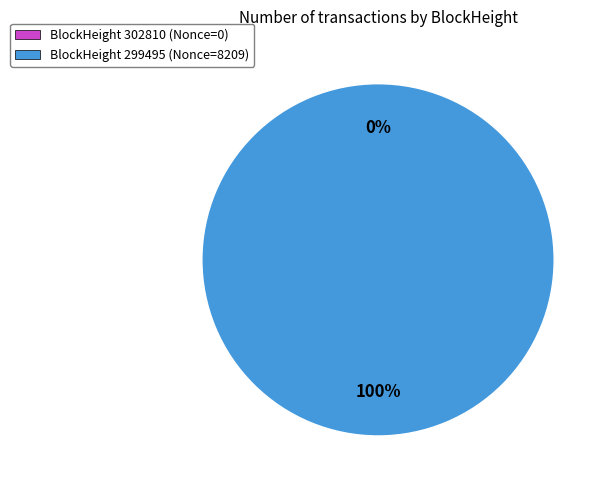

Which slice is the smallest?

302810